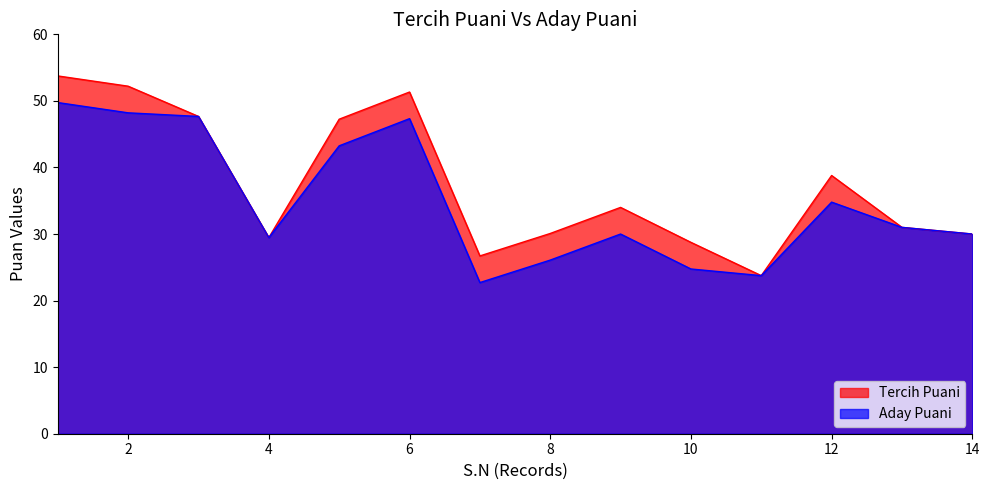

List the labels in order of Aday Puani value, largest first.

1, 2, 3, 6, 5, 12, 13, 9, 14, 4, 8, 10, 11, 7